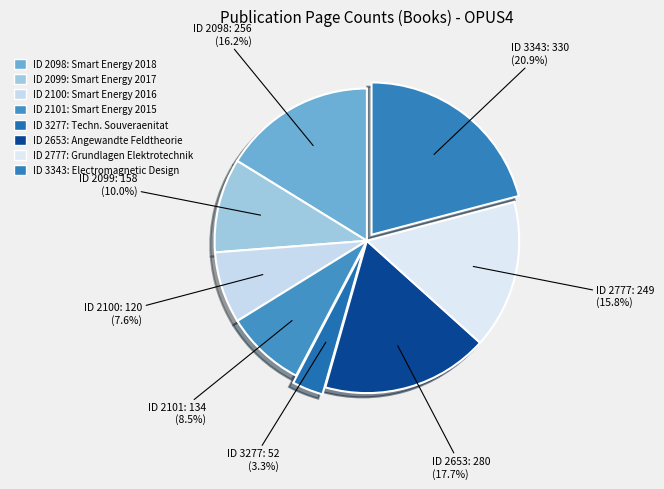

Which category has the biggest portion of the pie?

3343